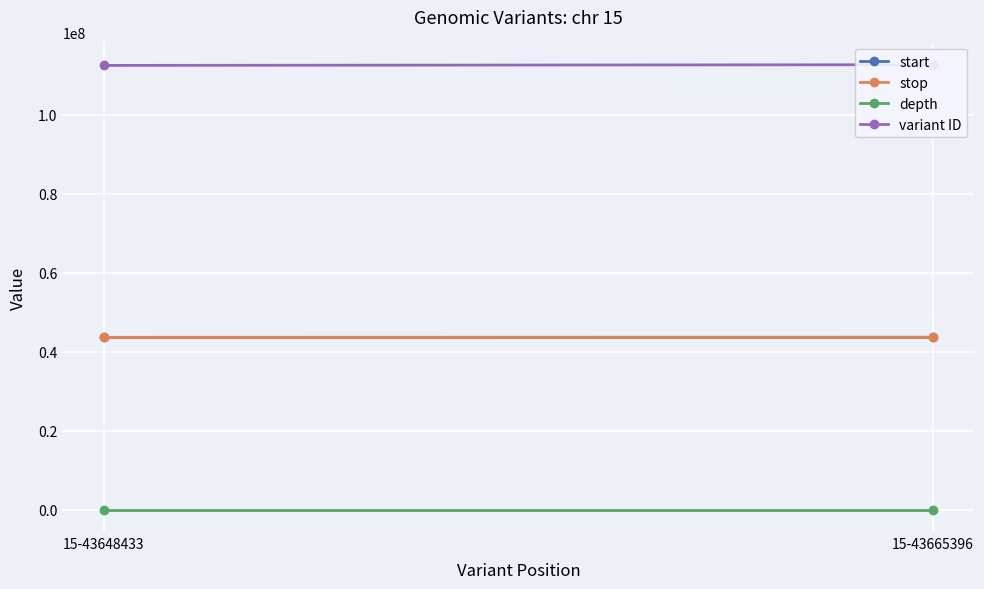

Reading left to right, what are all the values shown in this chart?

start: 43648433	43665396
stop: 43648434	43665397
depth: 8	9
variant ID: 112496910	112674731